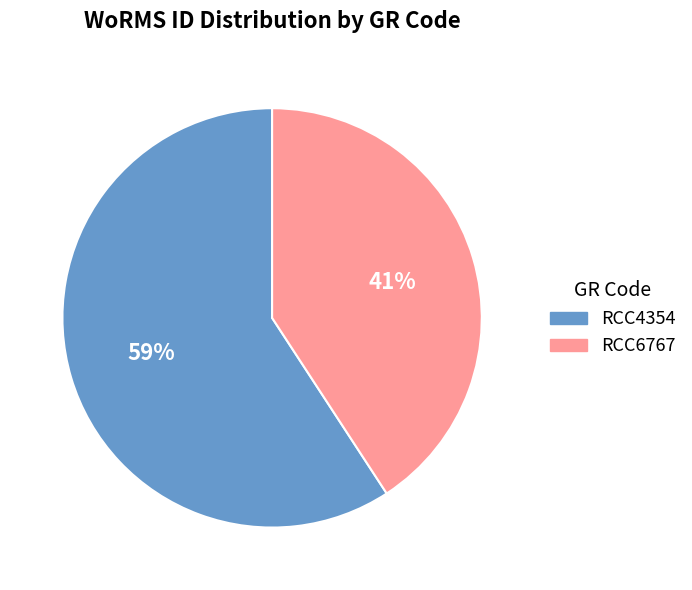

Combined, do RCC4354 and RCC6767 account for over 50%?

Yes